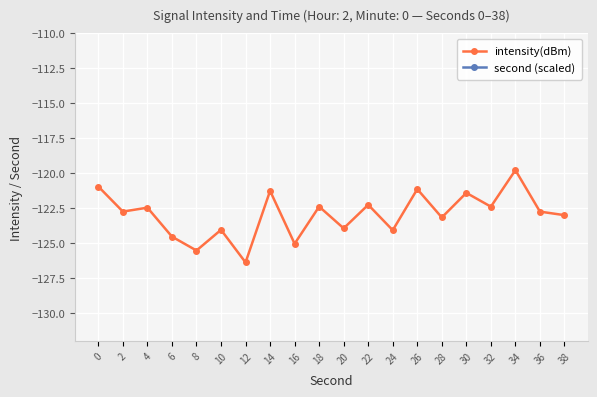

At how many categories does at least one series exceed -142?

20